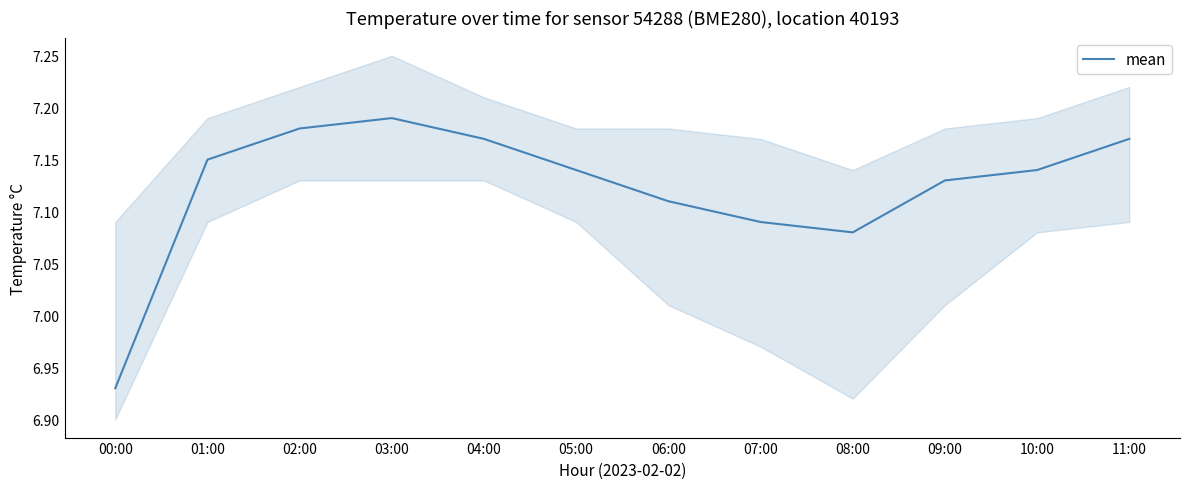

What is the ratio of the value at 03:00 to the value at 00:00?

1.0